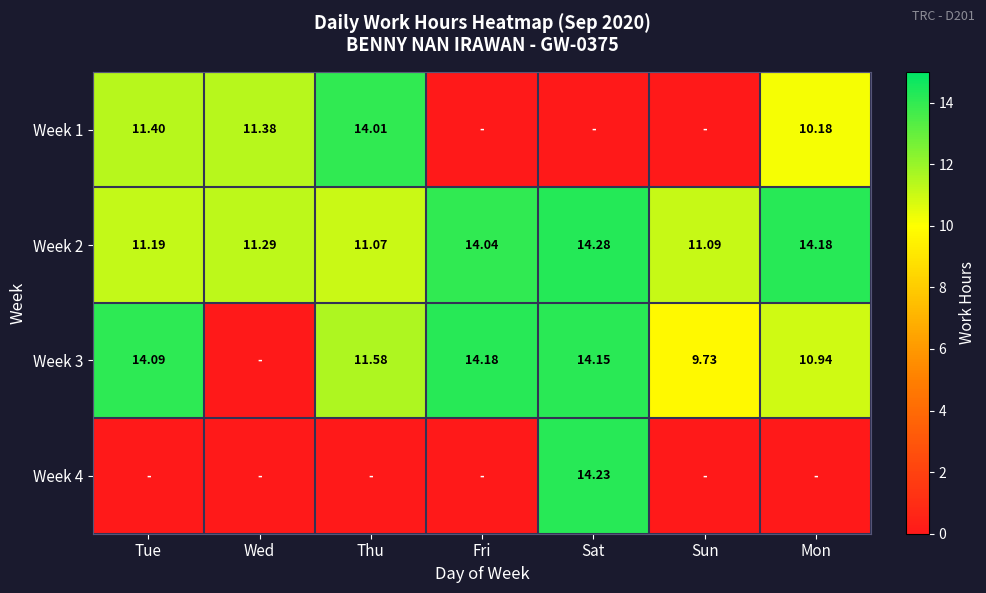

How many series are shown in this chart?

4